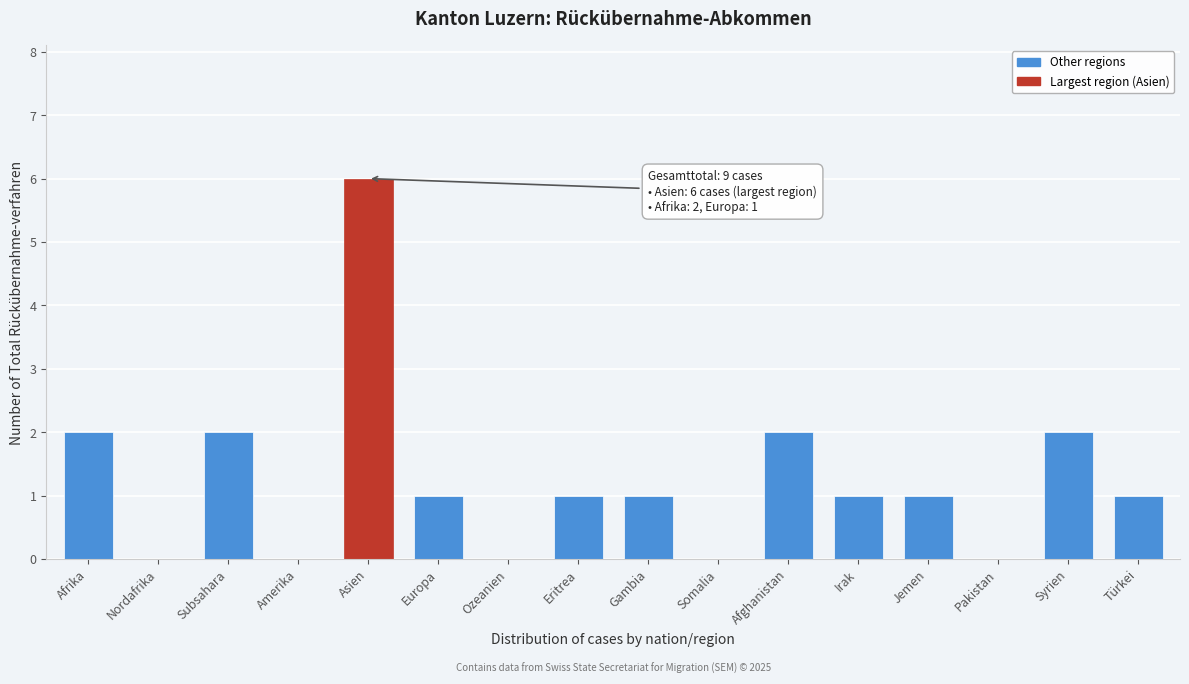

Reading left to right, list all the values displayed in this chart.

Afrika=2	Nordafrika=0	Subsahara=2	Amerika=0	Asien=6	Europa=1	Ozeanien=0	Eritrea=1	Gambia=1	Somalia=0	Afghanistan=2	Irak=1	Jemen=1	Pakistan=0	Syrien=2	Türkei=1